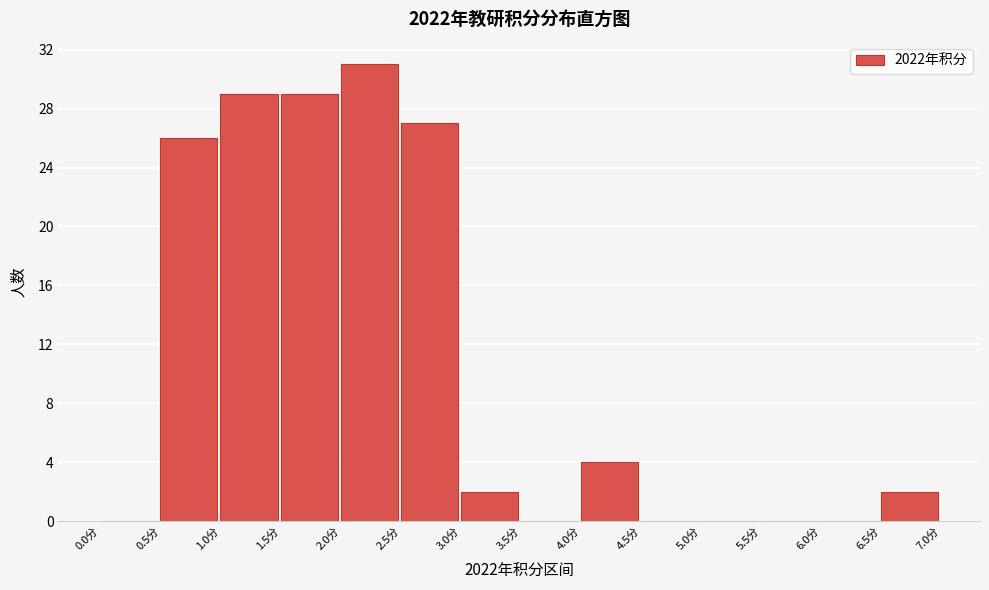

How tall is the bar that spans 4.0 to 4.5 on the x-axis? The values are not printed on the chart, so give them approximately, as read against the axis.

4